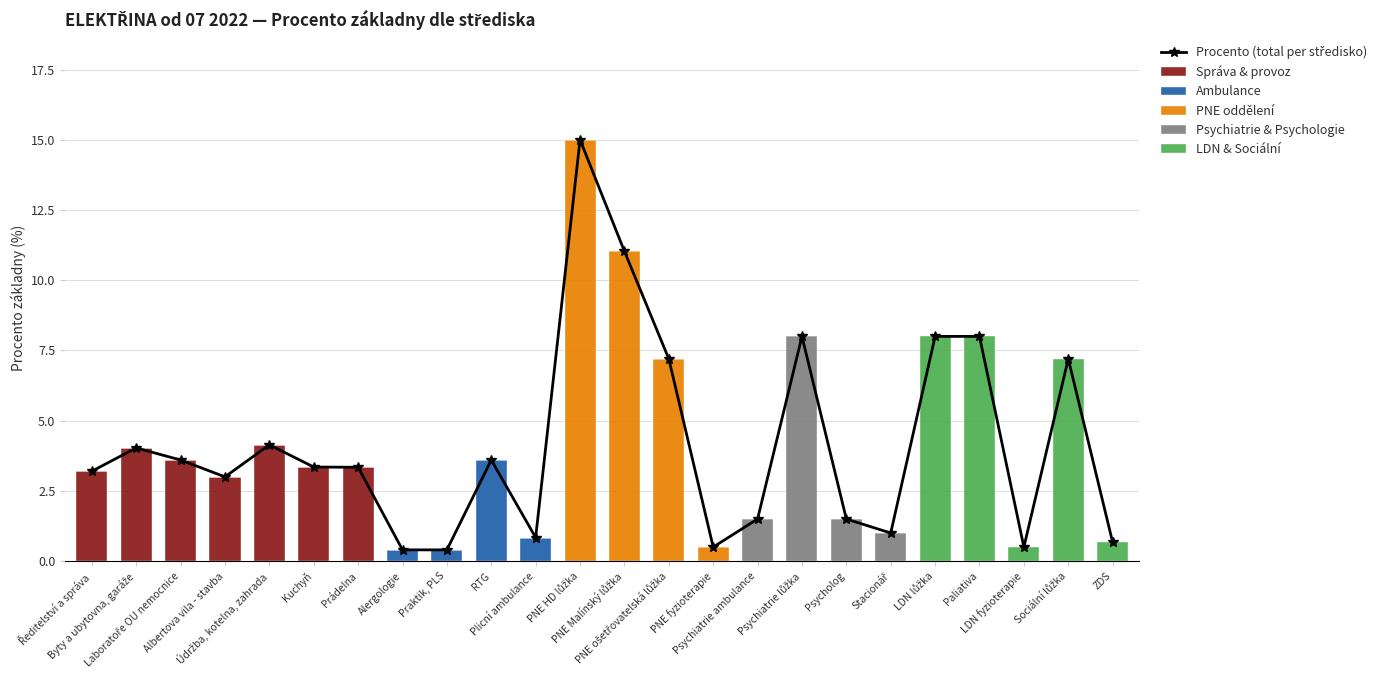

What is the maximum value for Správa & provoz?

4.1